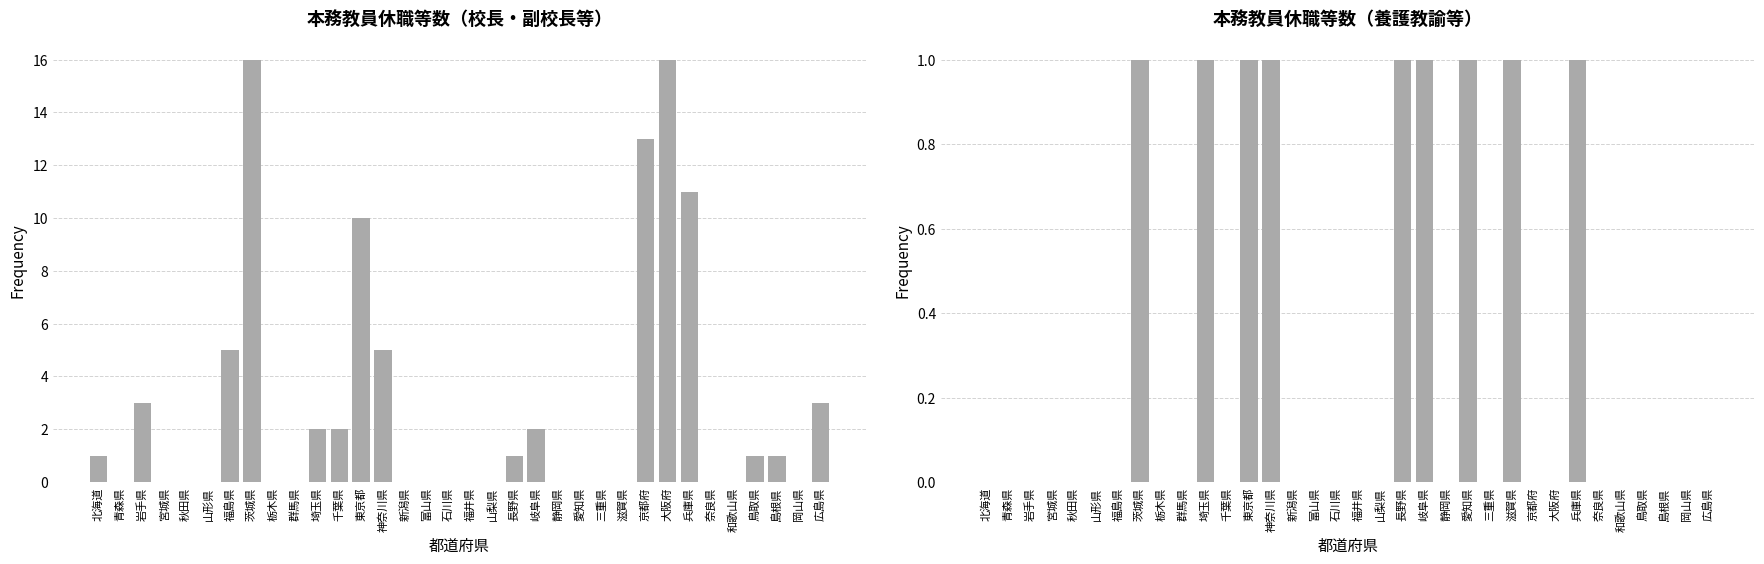

What is the label of the 6th bar from the right?

奈良県